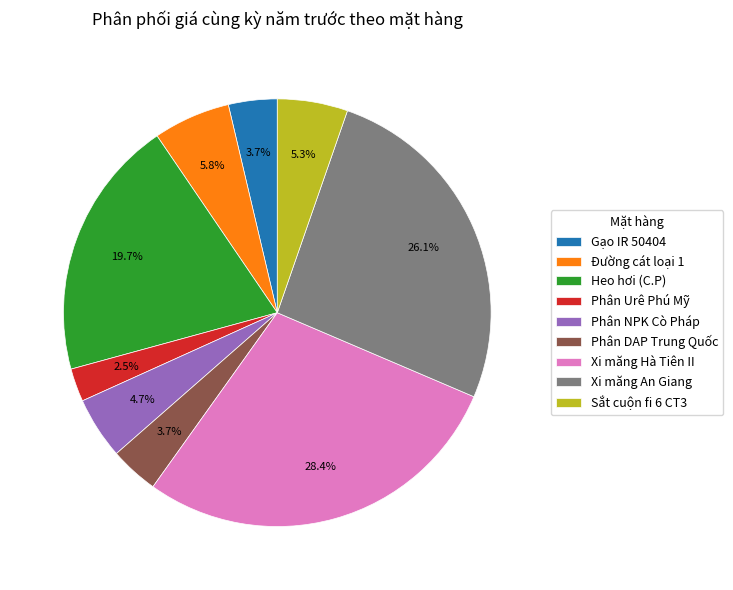

To the nearest percent, what portion does Phân NPK Cò Pháp represent?

5%